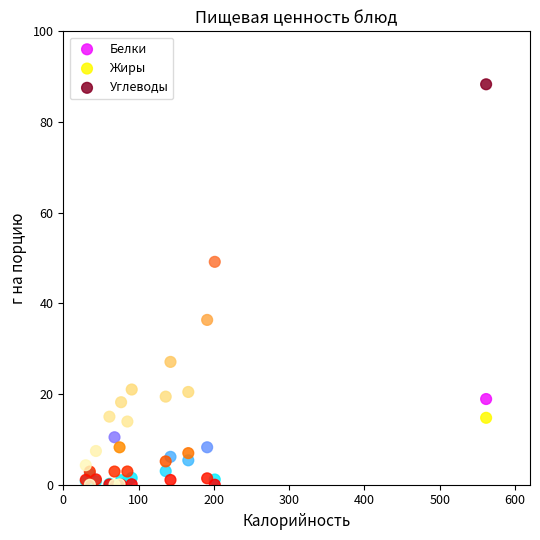

Which series has the widest spread of Y values?

Углеводы